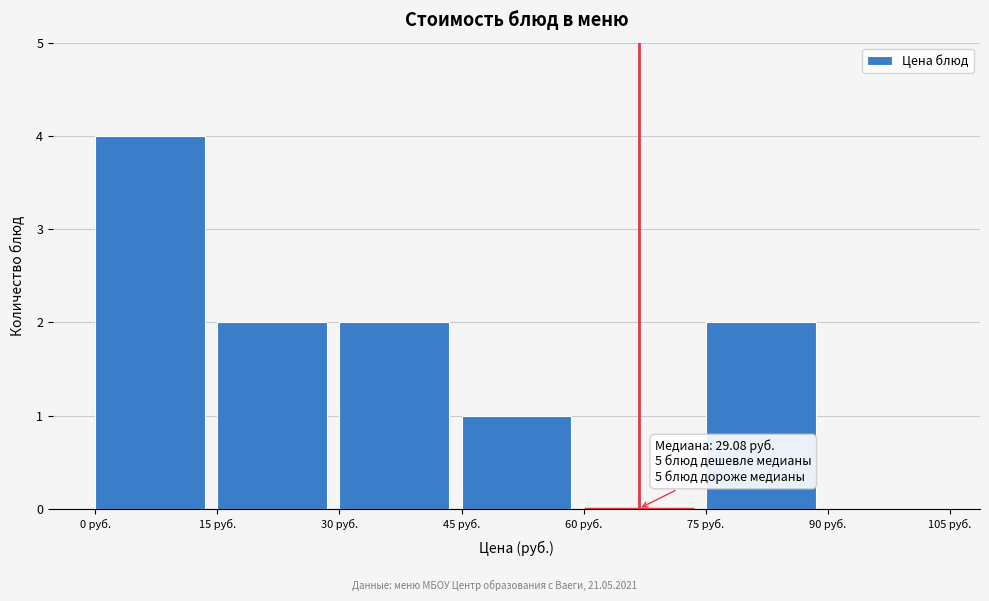

Which range on the x-axis has the tallest bar?

0 to 15